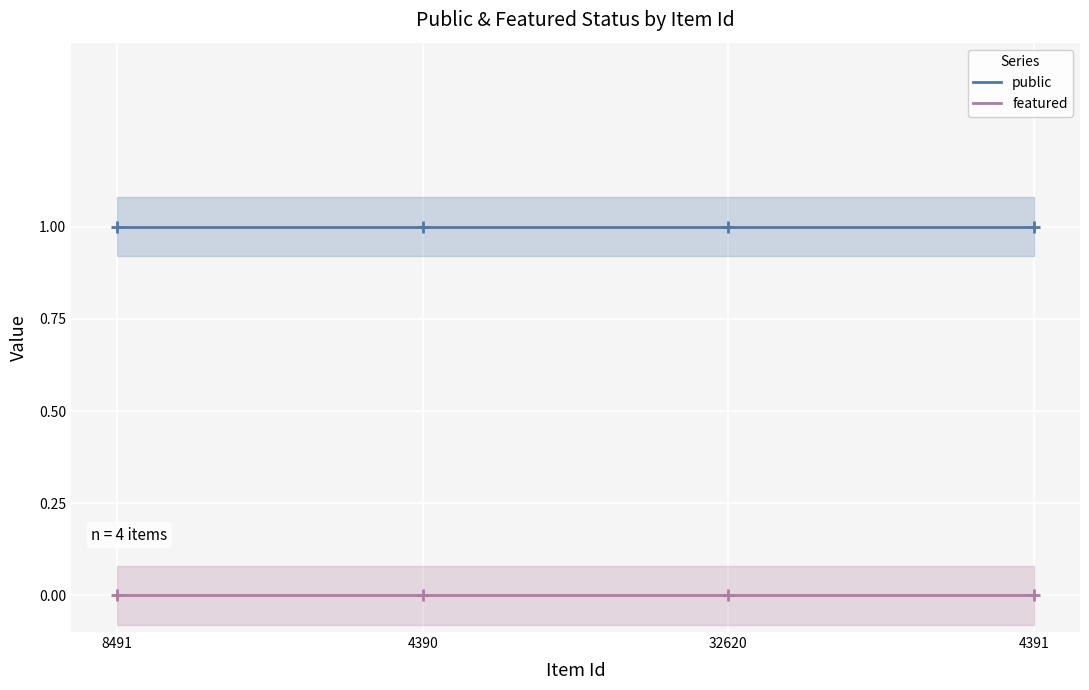

Does the chart display data point markers on the line(s)?

Yes